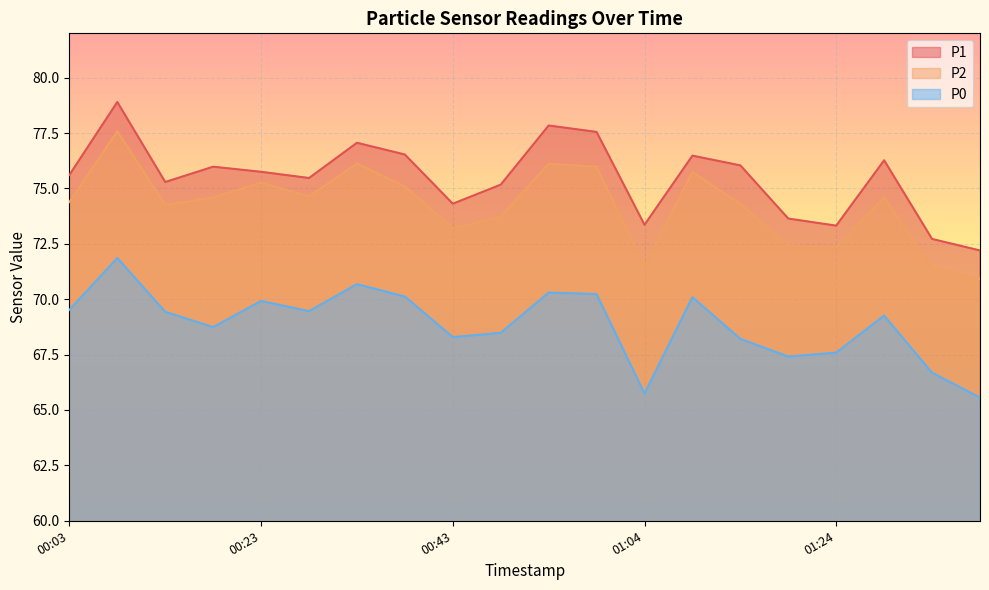

Is it true that P2 equals 75.3 at 00:23?

True